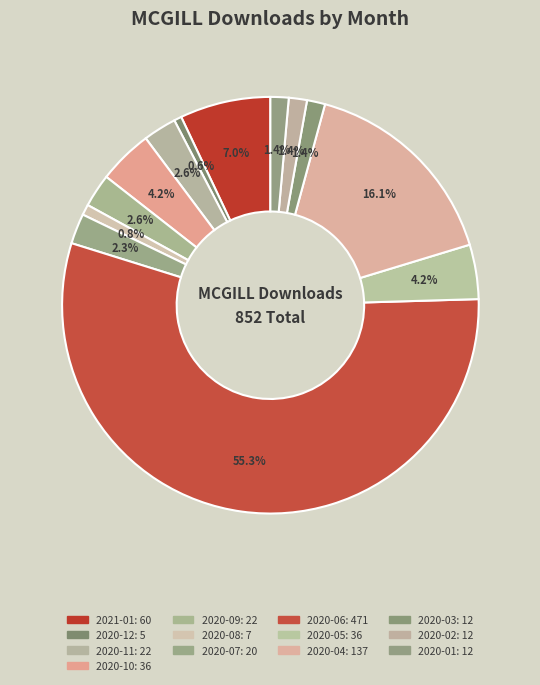

To the nearest percent, what is the average slice percentage?

8%